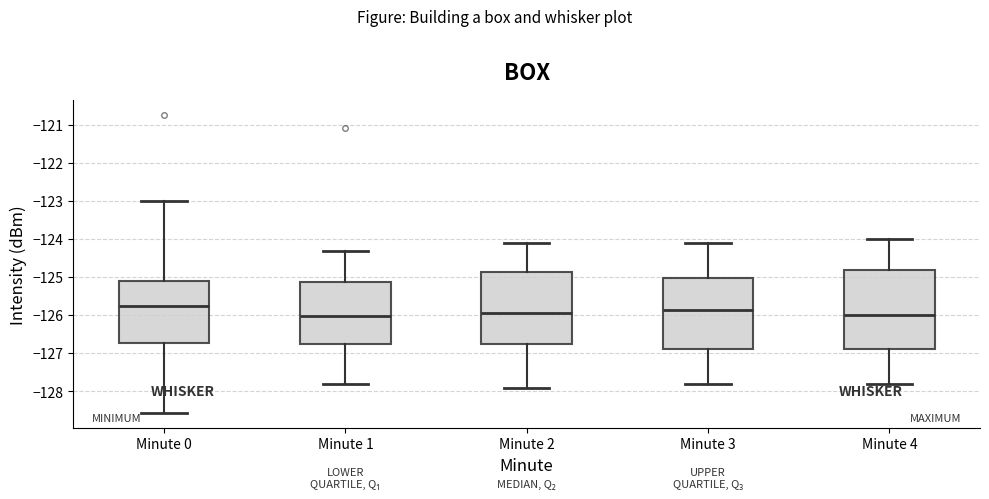

Where does the upper whisker of the box for Minute 1 end on the y-axis? The values are not printed on the chart, so give them approximately, as read against the axis.

-124.3